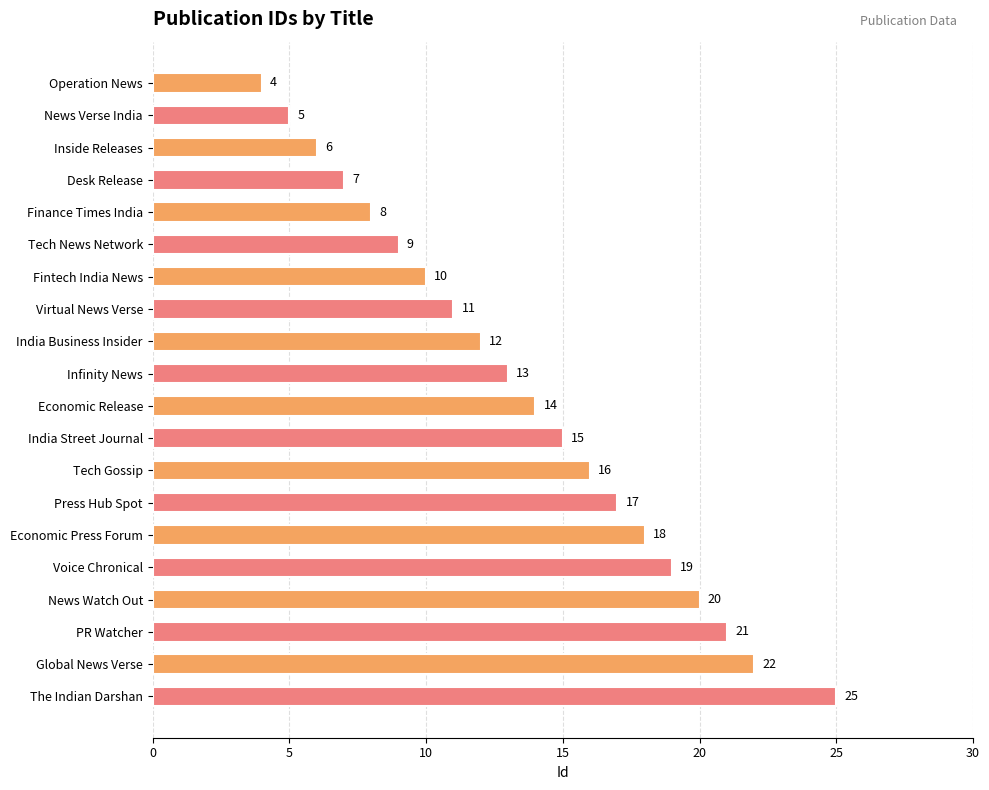

Rank the categories by value from lowest to highest.

Operation News, News Verse India, Inside Releases, Desk Release, Finance Times India, Tech News Network, Fintech India News, Virtual News Verse, India Business Insider, Infinity News, Economic Release, India Street Journal, Tech Gossip, Press Hub Spot, Economic Press Forum, Voice Chronical, News Watch Out, PR Watcher, Global News Verse, The Indian Darshan